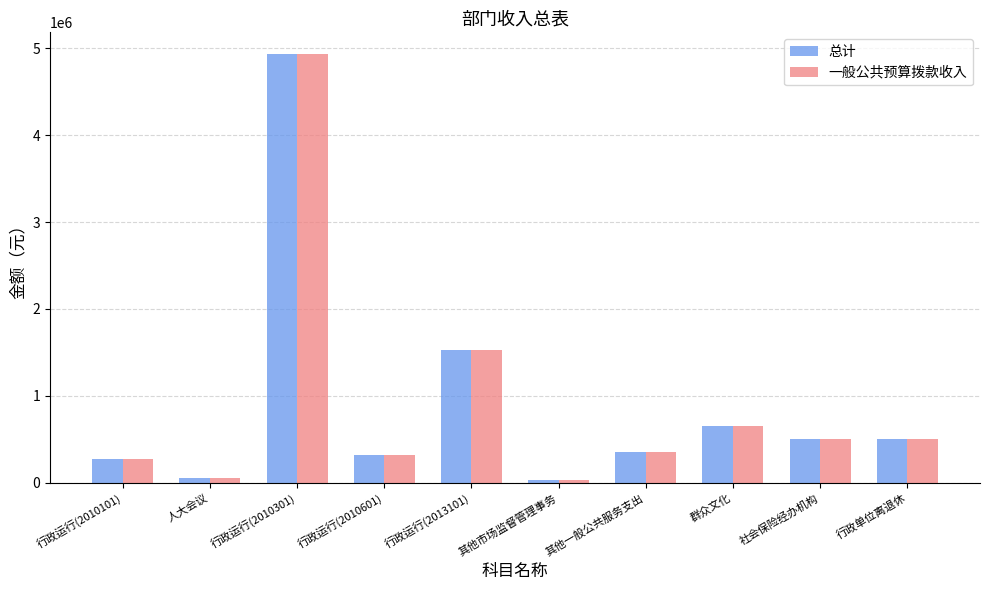

Which category has the highest value in the 总计 series?

行政运行(2010301)